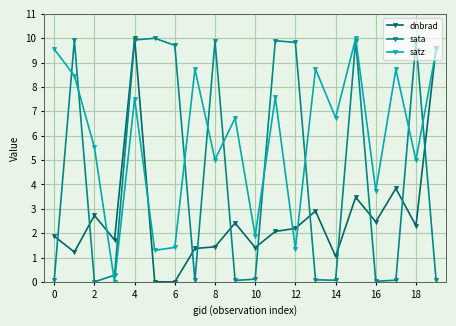

What is the value of the satz point at the 18th from the left?

8.7